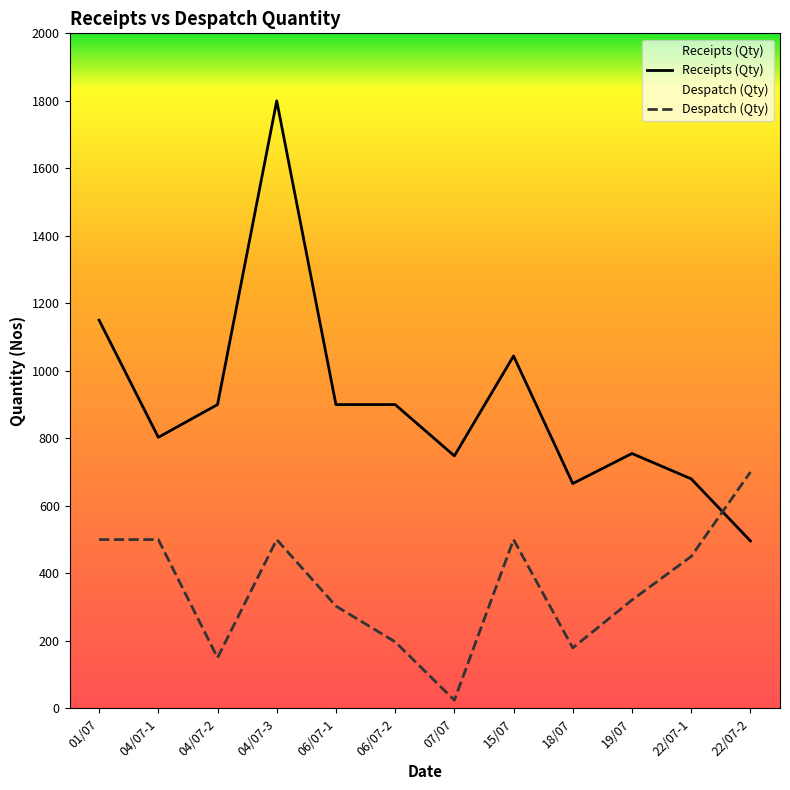

At which category does the chart reach its peak across all series?

04/07-3